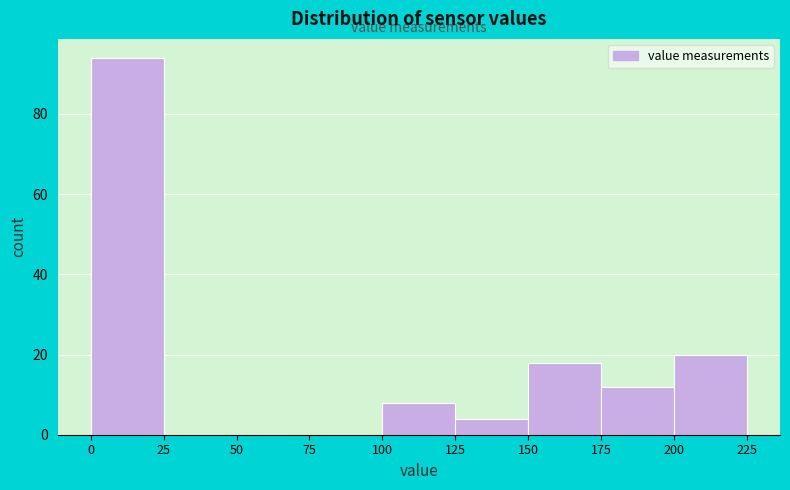

Reading left to right, list every bar in this chart as the range it spans on the x-axis followed by its height. The values are not printed on the chart, so give them approximately, as read against the axis.

0 to 25: 94
25 to 50: 0
50 to 75: 0
75 to 100: 0
100 to 125: 8
125 to 150: 4
150 to 175: 18
175 to 200: 12
200 to 225: 20